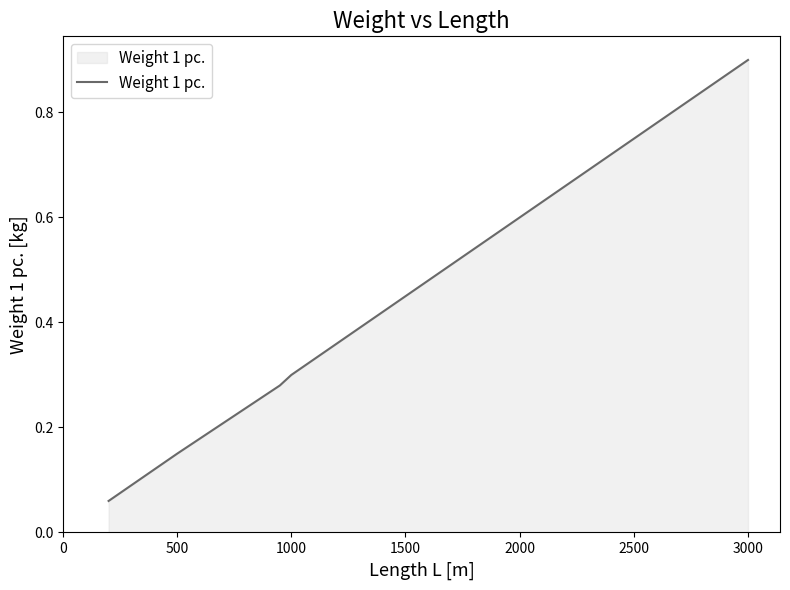

What is the difference between the second highest and minimum values?

0.5